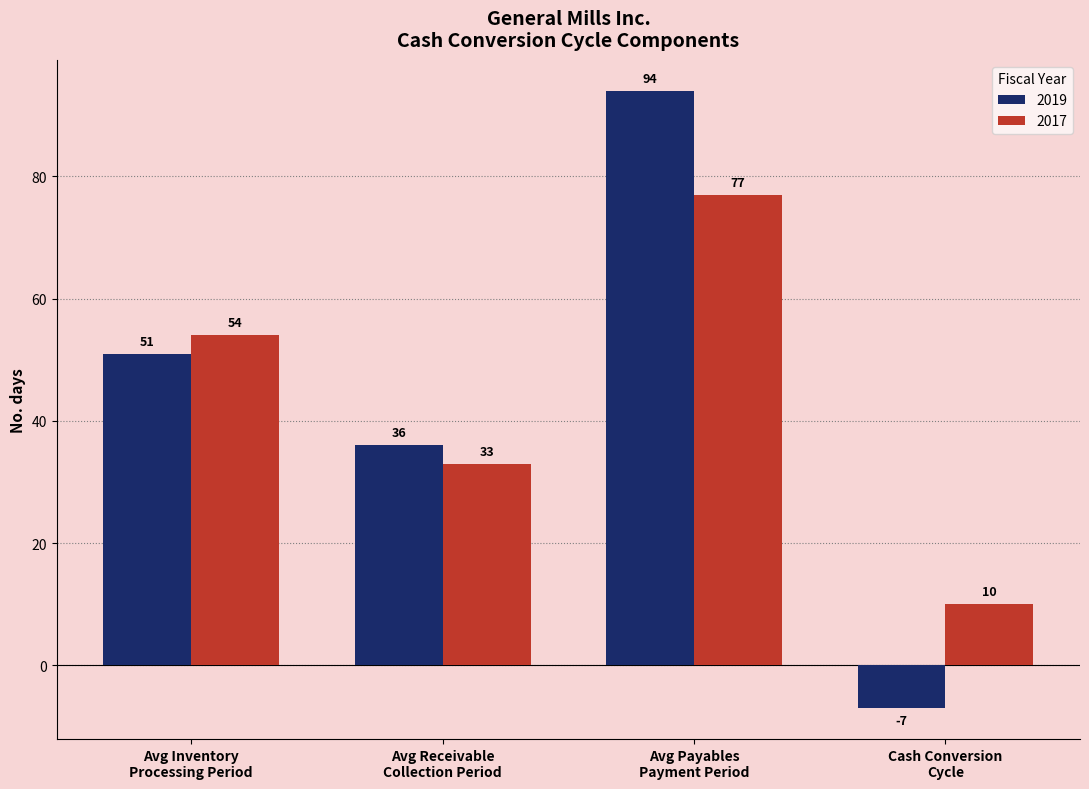

How many data points in 2017 are less than 54?

2